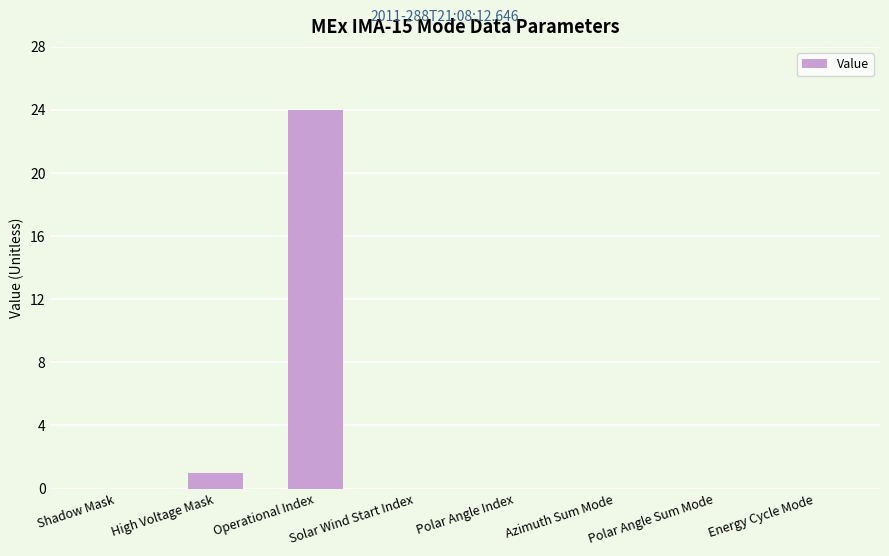

How many distinct data groups are displayed?

1